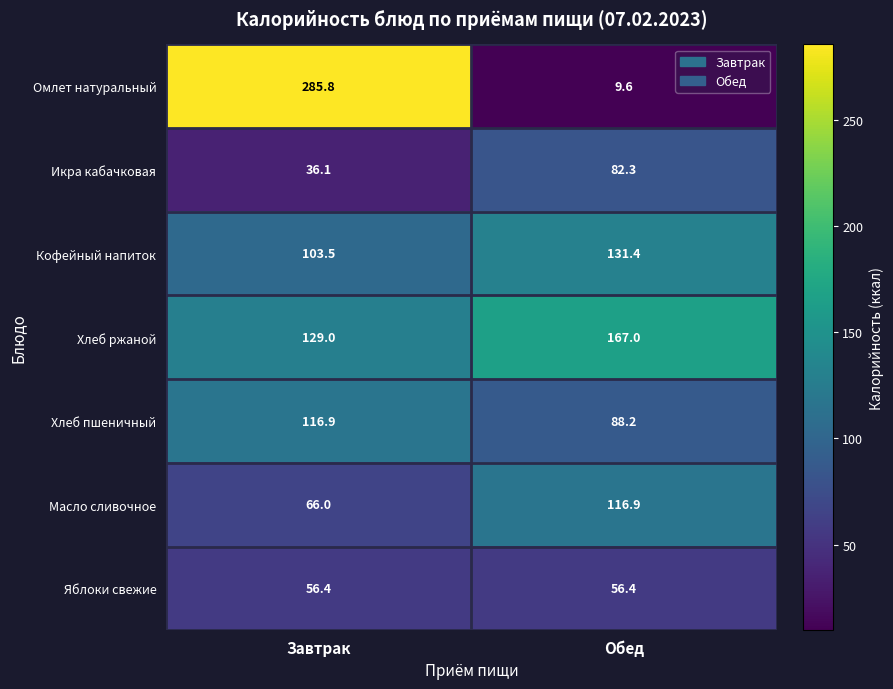

What is the maximum value shown in the chart?

285.8